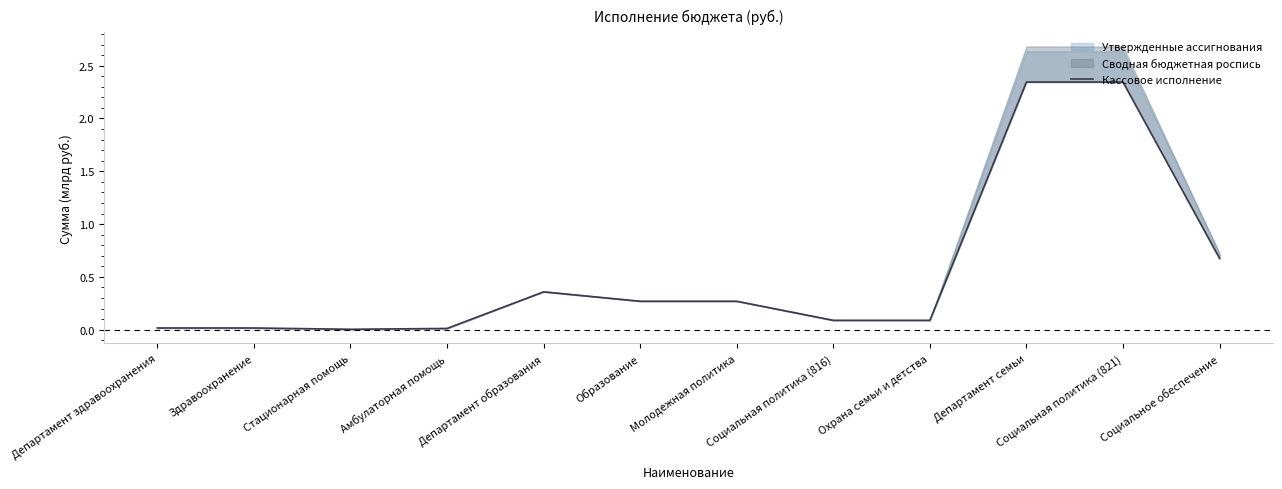

What is the average value?

0.5